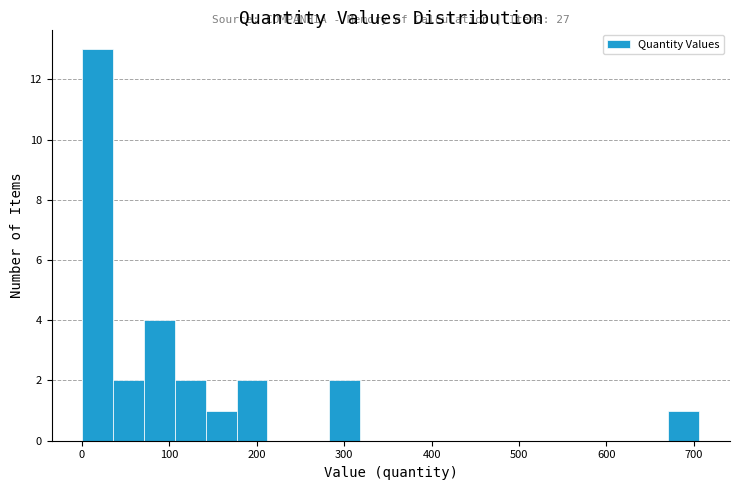

Read against the x-axis, roughly where is the centre of the tallest bar?

20